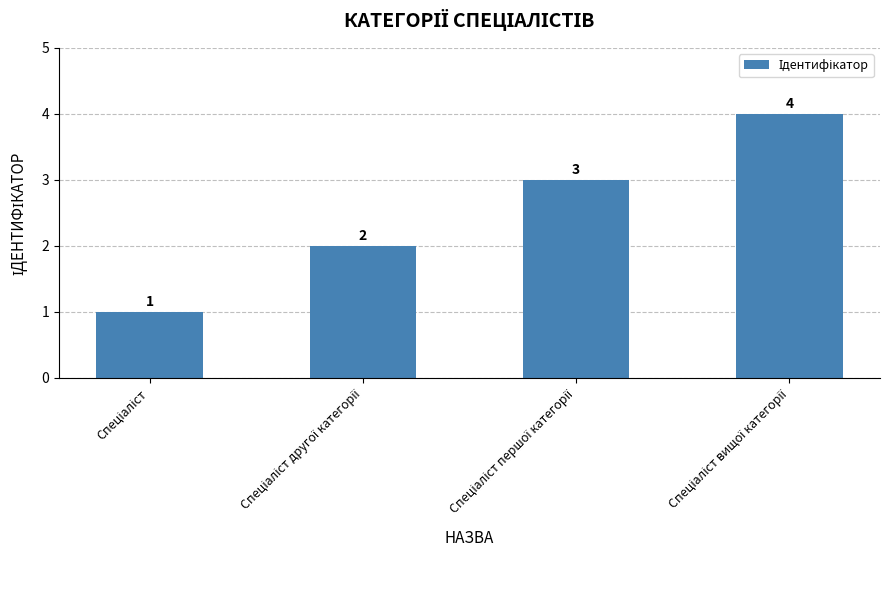

What is the difference between the maximum and minimum values?

3